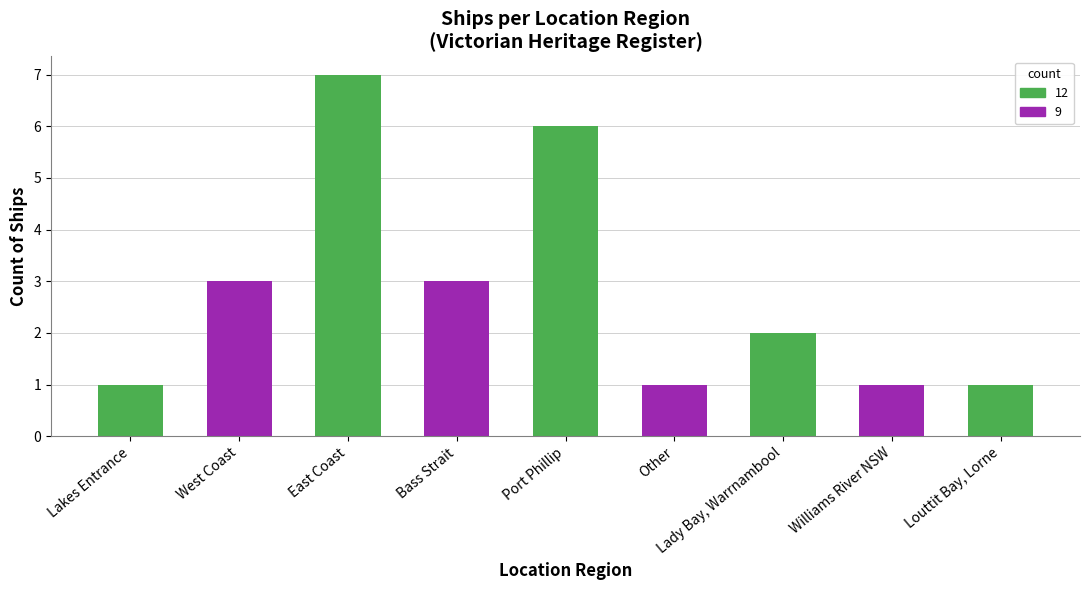

Read the value at Bass Strait.

3